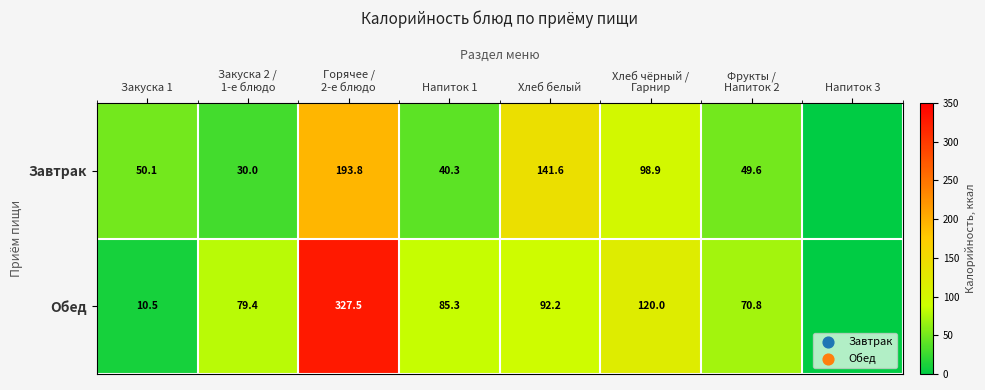

Is the value of Завтрак at Закуска 1 greater than the value of Обед at Хлеб белый?

No